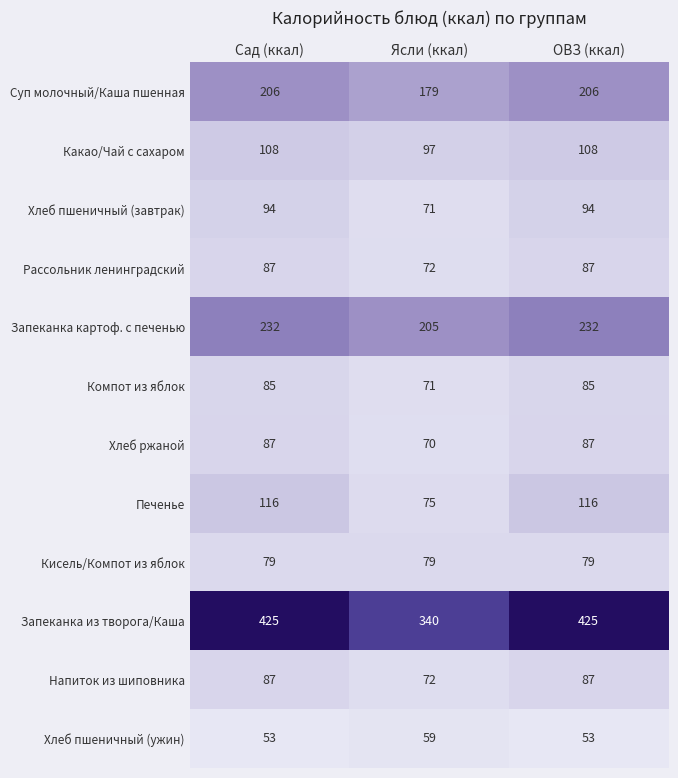

How many data points does each series have?

3